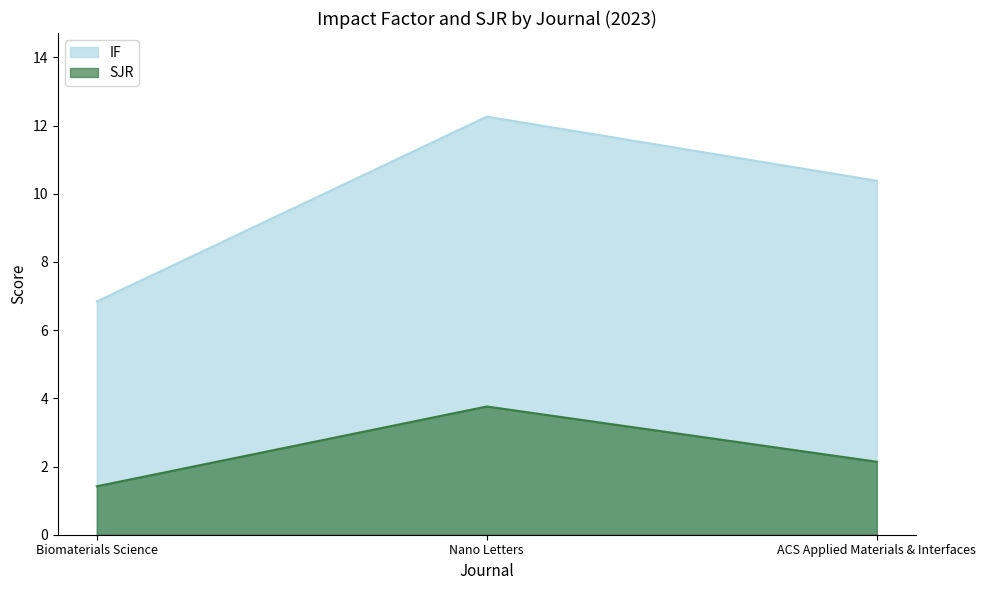

At which category does the chart reach its peak across all series?

Nano Letters